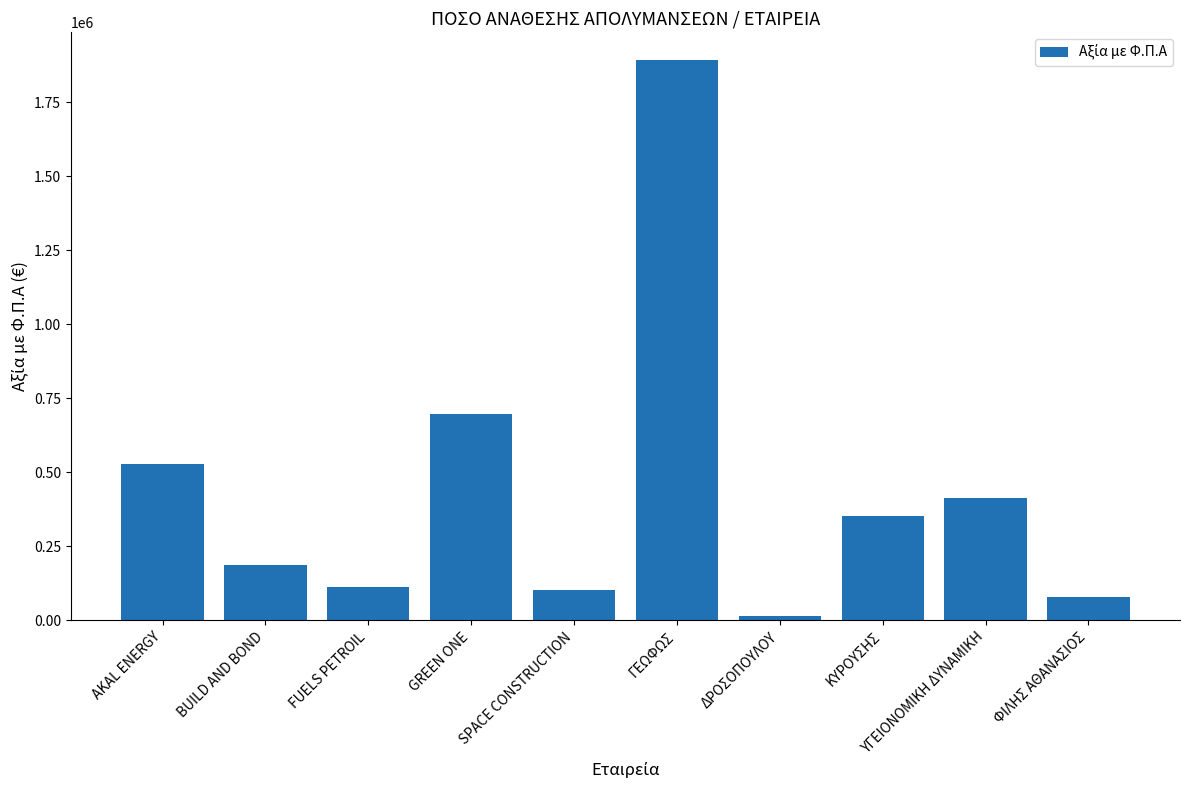

What is the sum of the values at BUILD AND BOND and ΥΓΕΙΟΝΟΜΙΚΗ ΔΥΝΑΜΙΚΗ?

597632.9